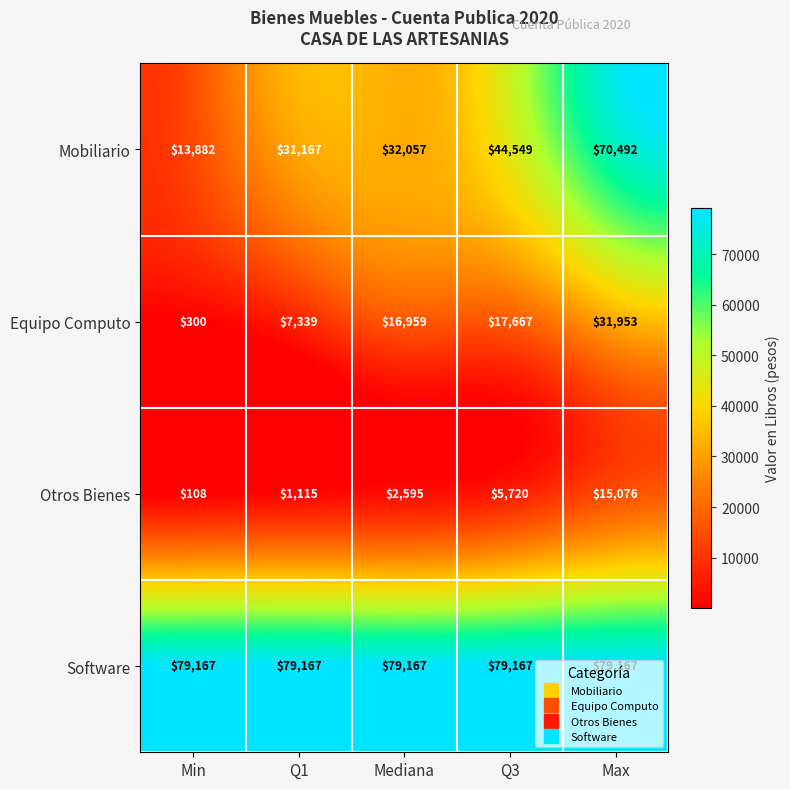

List the labels in order of Otros Bienes value, largest first.

Max, Q3, Mediana, Q1, Min